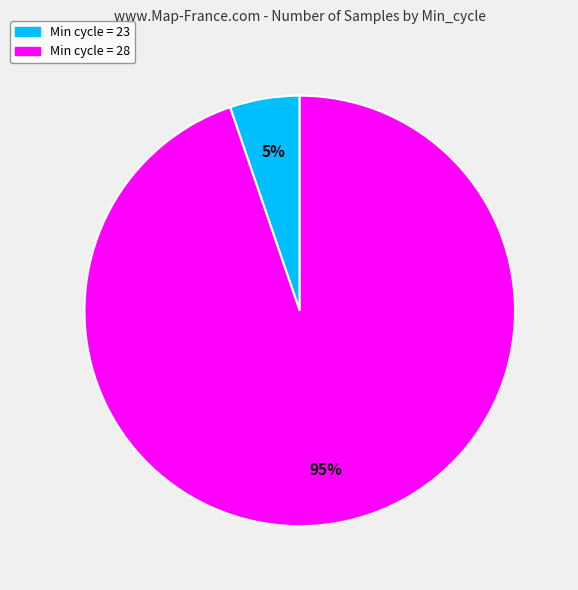

To the nearest percent, what is the average slice percentage?

50%